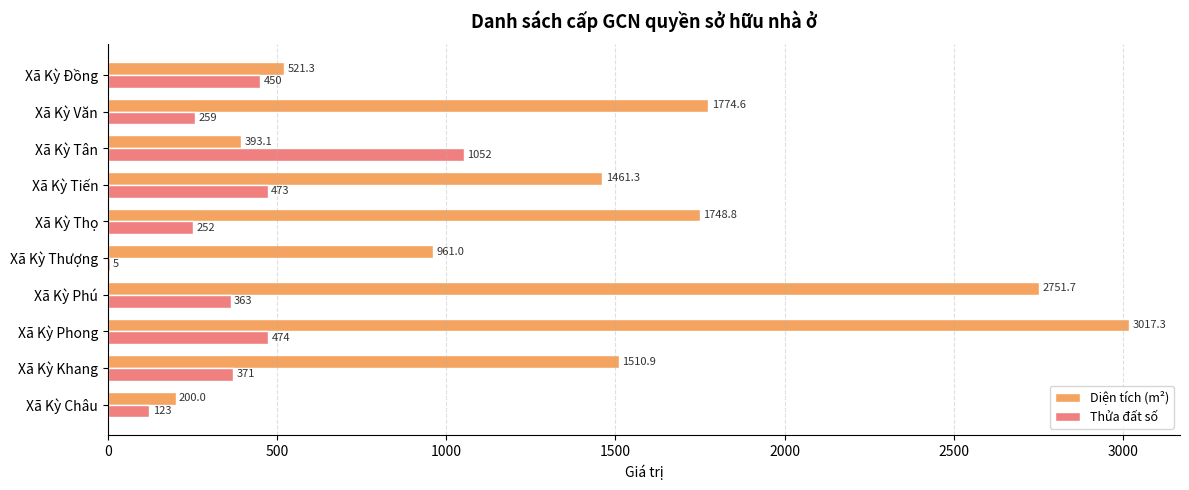

Which category has the highest value across all series?

Xã Kỳ Phong